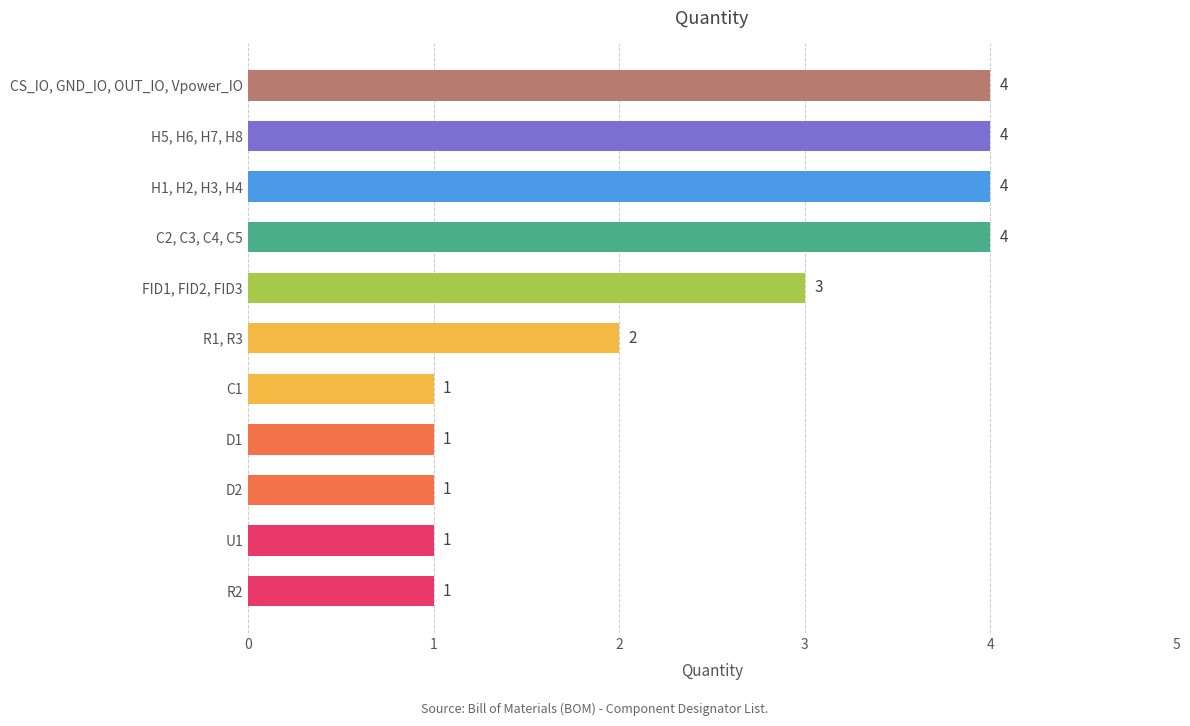

What is the ratio of the value at CS_IO, GND_IO, OUT_IO, Vpower_IO to the value at D1?

4.0